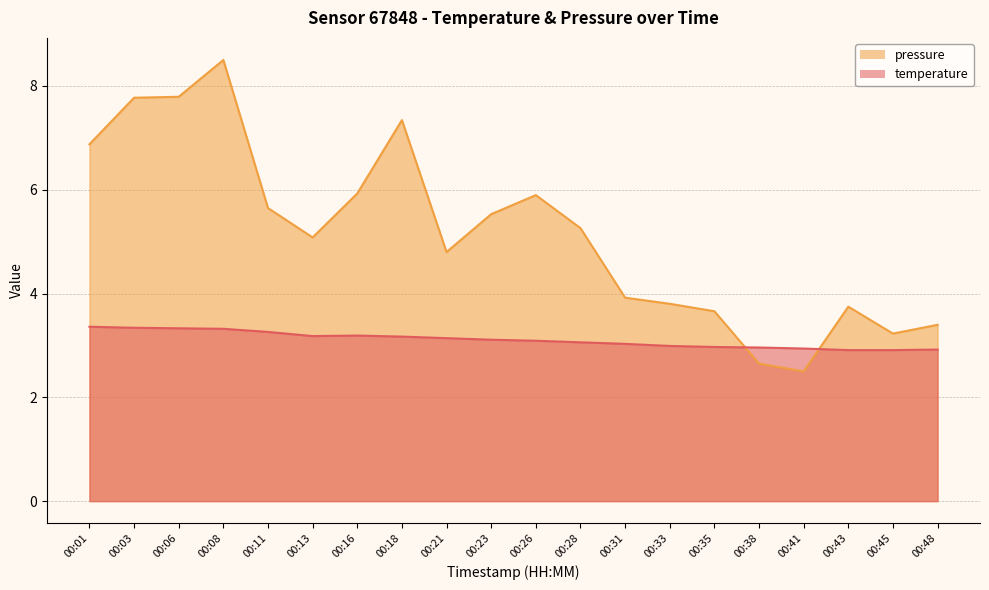

Which series ends up on top after the final intersection of temperature and pressure_scaled?

pressure_scaled